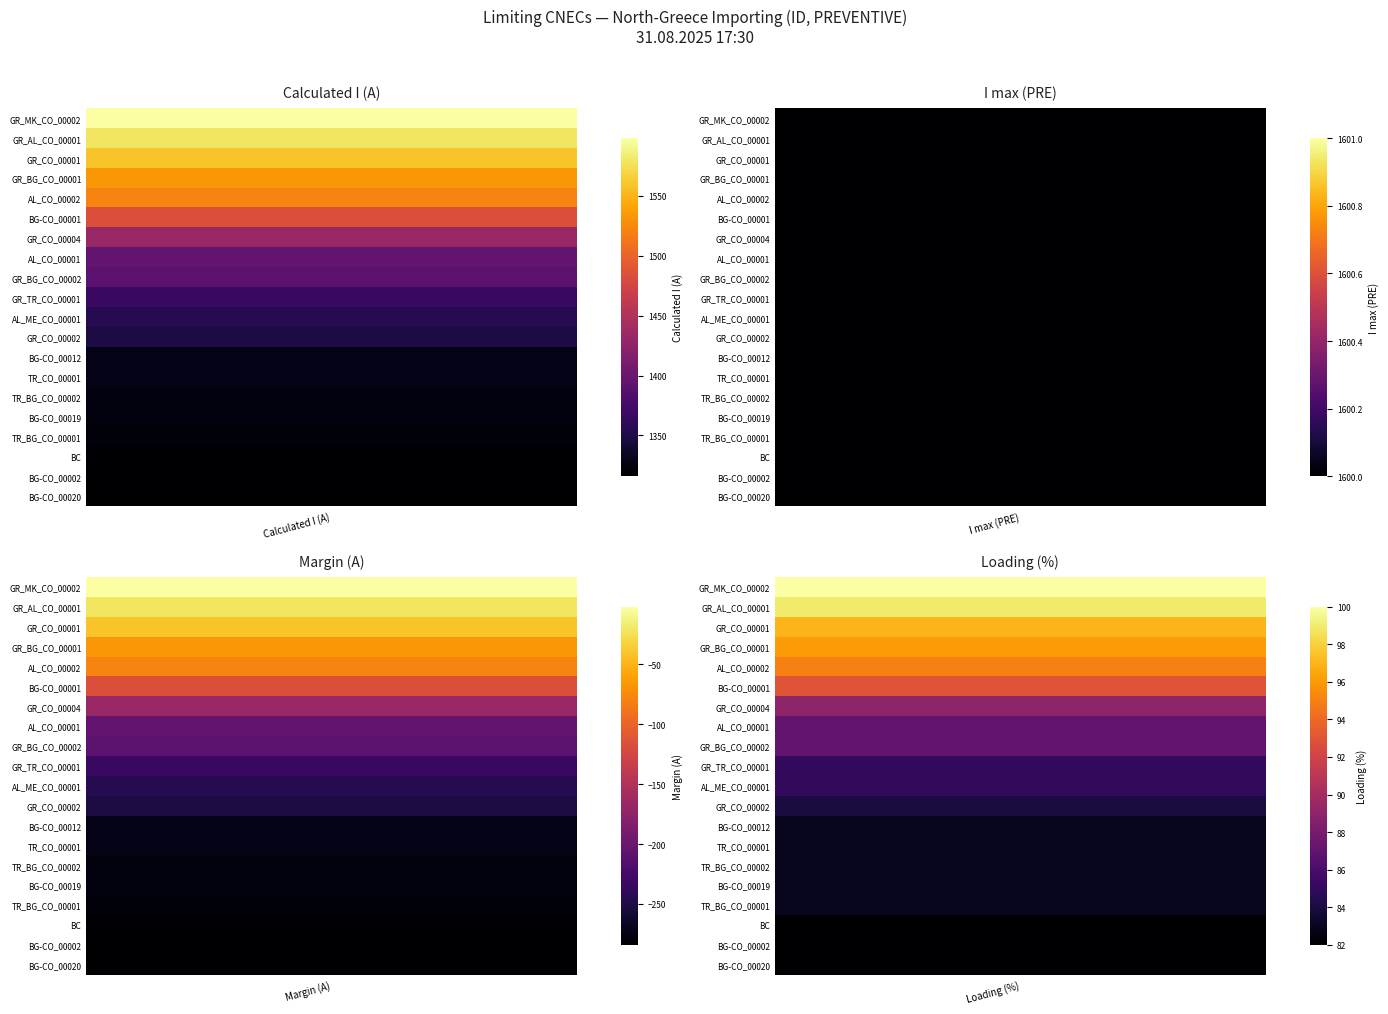

Reading left to right, transcribe all the data shown in this chart.

GR_MK_CO_00002: 0=1598	1=1600	2=1600	3=-2	4=100
GR_AL_CO_00001: 0=1579	1=1600	2=1600	3=-21	4=99
GR_CO_00001: 0=1559	1=1600	2=1600	3=-41	4=97
GR_BG_CO_00001: 0=1534	1=1600	2=1600	3=-66	4=96
AL_CO_00002: 0=1521	1=1600	2=1600	3=-79	4=95
BG-CO_00001: 0=1484	1=1600	2=1600	3=-116	4=93
GR_CO_00004: 0=1432	1=1600	2=1600	3=-168	4=89
AL_CO_00001: 0=1395	1=1600	2=1600	3=-205	4=87
GR_BG_CO_00002: 0=1390	1=1600	2=1600	3=-210	4=87
GR_TR_CO_00001: 0=1367	1=1600	2=1600	3=-233	4=85
AL_ME_CO_00001: 0=1355	1=1600	2=1600	3=-245	4=85
GR_CO_00002: 0=1349	1=1600	2=1600	3=-251	4=84
BG-CO_00012: 0=1328	1=1600	2=1600	3=-272	4=83
TR_CO_00001: 0=1328	1=1600	2=1600	3=-272	4=83
TR_BG_CO_00002: 0=1323	1=1600	2=1600	3=-277	4=83
BG-CO_00019: 0=1323	1=1600	2=1600	3=-277	4=83
TR_BG_CO_00001: 0=1321	1=1600	2=1600	3=-279	4=83
BC: 0=1318	1=1600	2=1600	3=-282	4=82
BG-CO_00002: 0=1316	1=1600	2=1600	3=-284	4=82
BG-CO_00020: 0=1316	1=1600	2=1600	3=-284	4=82